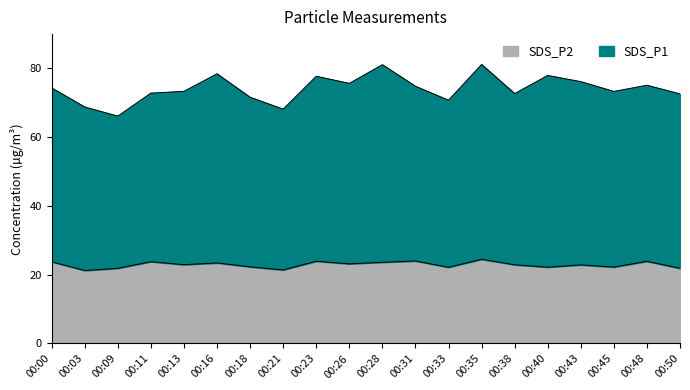

In SDS_P1, how many points are higher than both neighbors (excluding endpoints)?

6